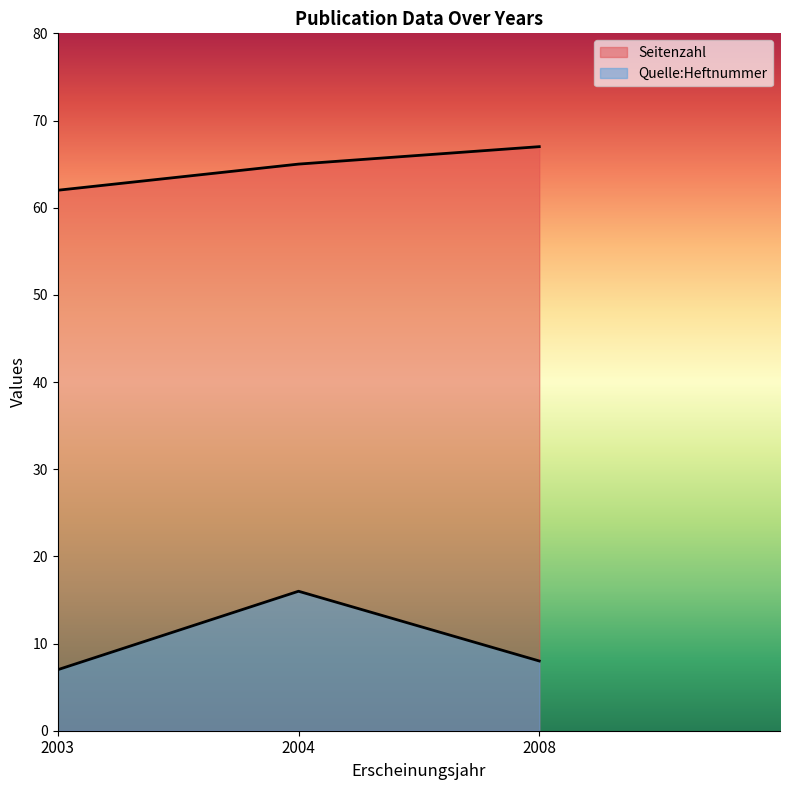

Reading left to right, transcribe all the data shown in this chart.

Seitenzahl: 62	65	67
Quelle:Heftnummer: 7	16	8